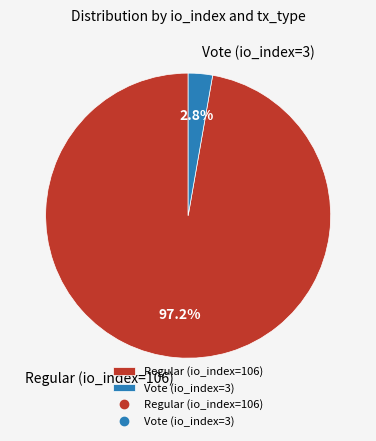

How many slices are in this pie chart?

2